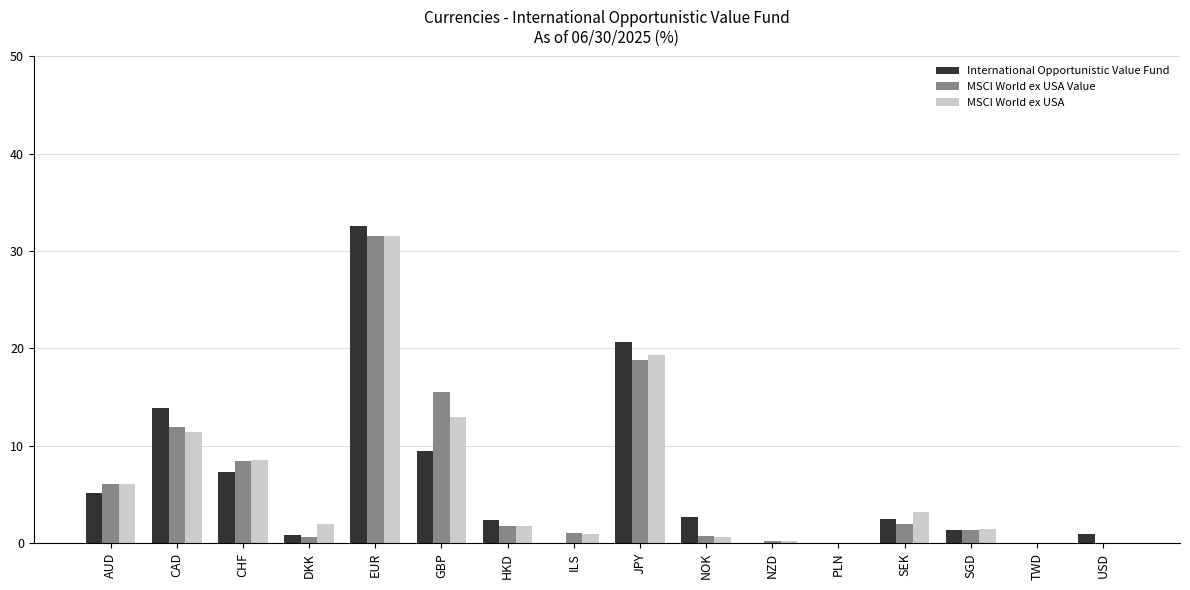

Where is MSCI World ex USA Value nearest to the value 15?

GBP